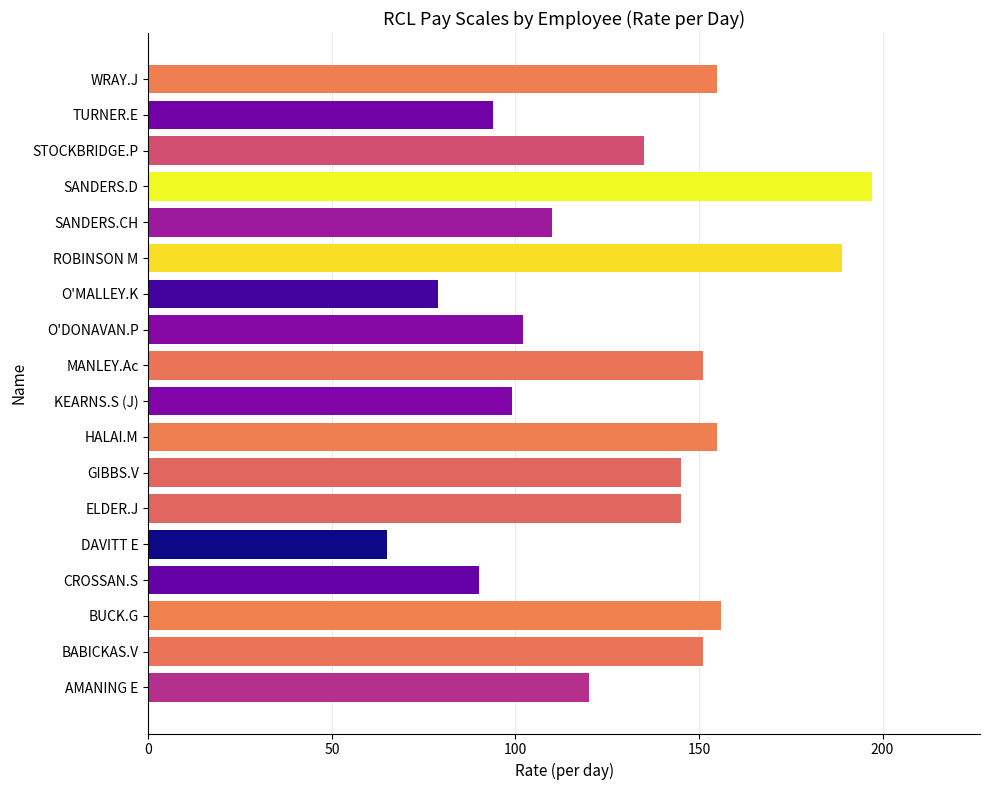

Which label corresponds to the largest value in the chart?

SANDERS.D